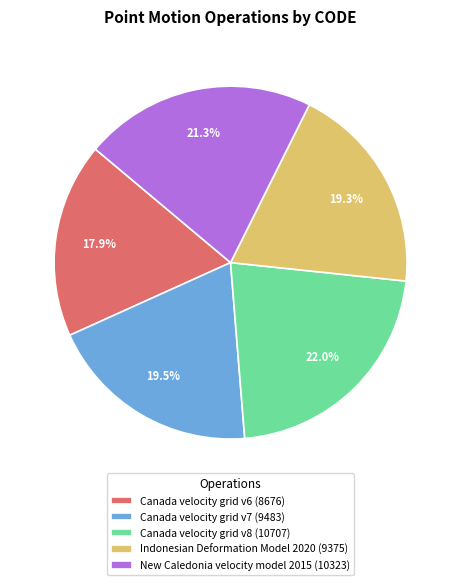

What is the smallest slice in the pie chart?

Canada velocity grid v6